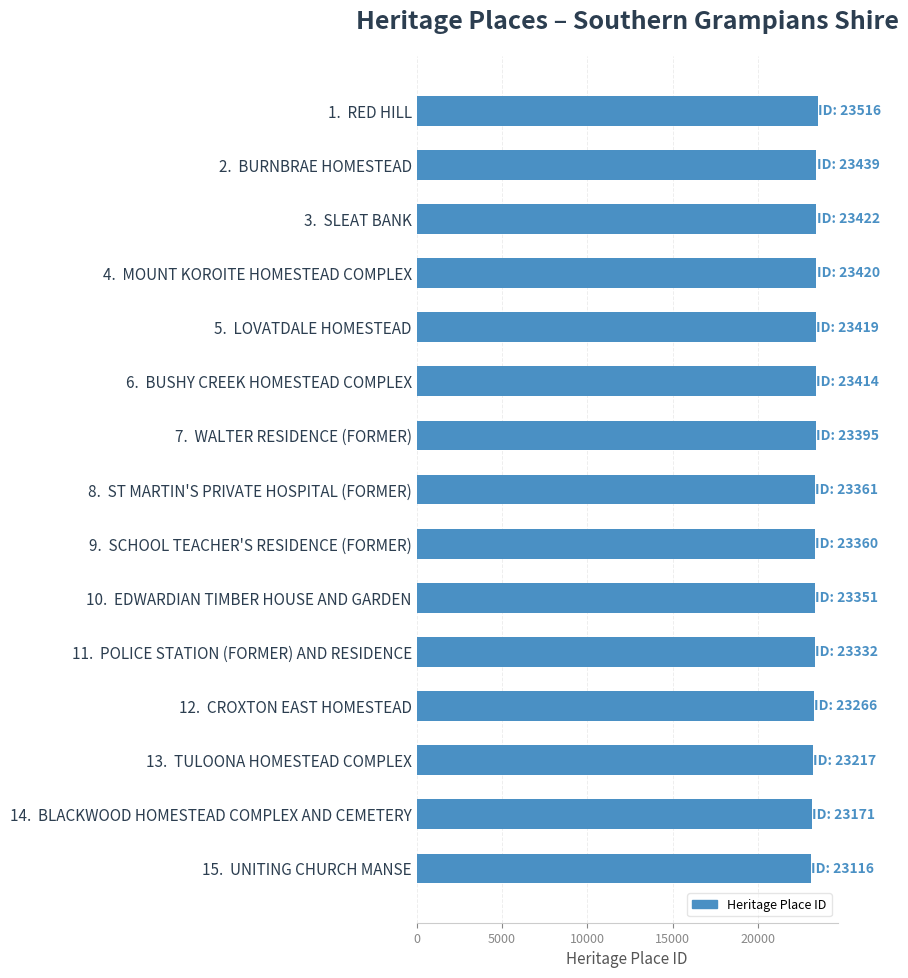

What is the label of the 15th bar from the bottom?

1.  RED HILL